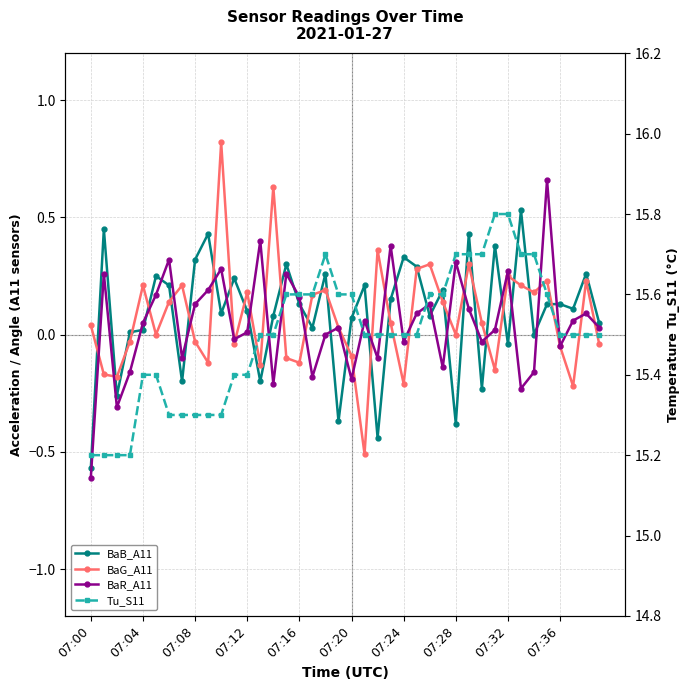

In Tu_S11, how many points are higher than both neighbors (excluding endpoints)?

1